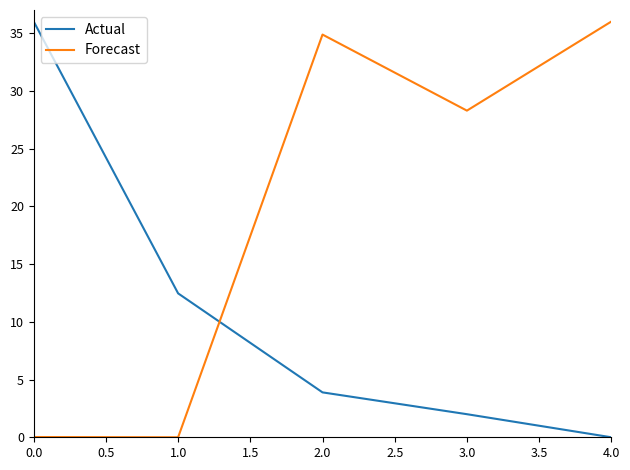

How many lines are shown in the chart?

2